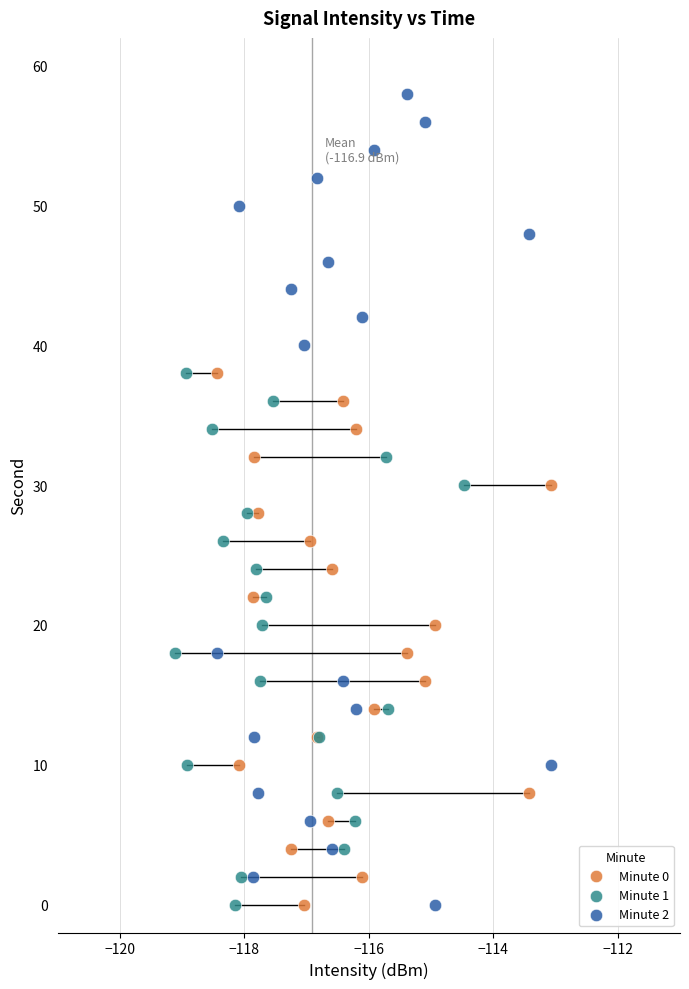

Which series has the widest spread of Y values?

Minute 2